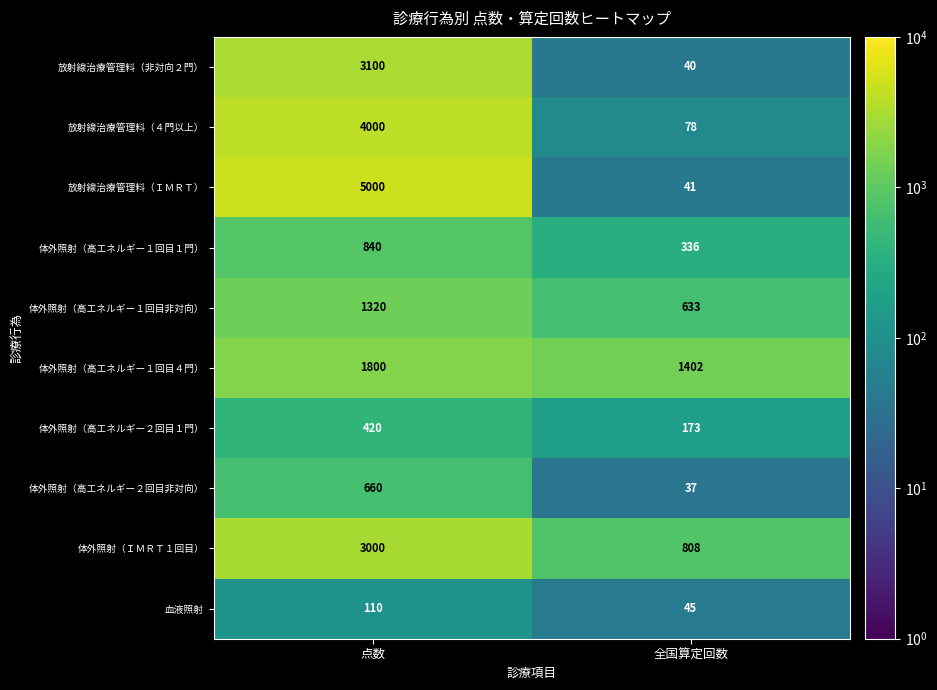

List the series in order of their peak value, lowest first.

血液照射, 体外照射（高エネルギー２回目１門）, 体外照射（高エネルギー２回目非対向）, 体外照射（高エネルギー１回目１門）, 体外照射（高エネルギー１回目非対向）, 体外照射（高エネルギー１回目４門）, 体外照射（ＩＭＲＴ１回目）, 放射線治療管理料（非対向２門）, 放射線治療管理料（４門以上）, 放射線治療管理料（ＩＭＲＴ）